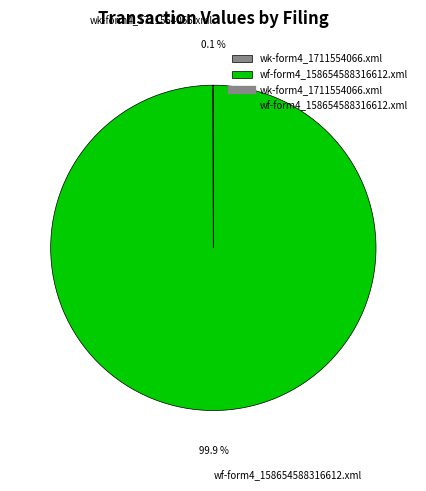

Which category accounts for the majority?

wf-form4_158654588316612.xml